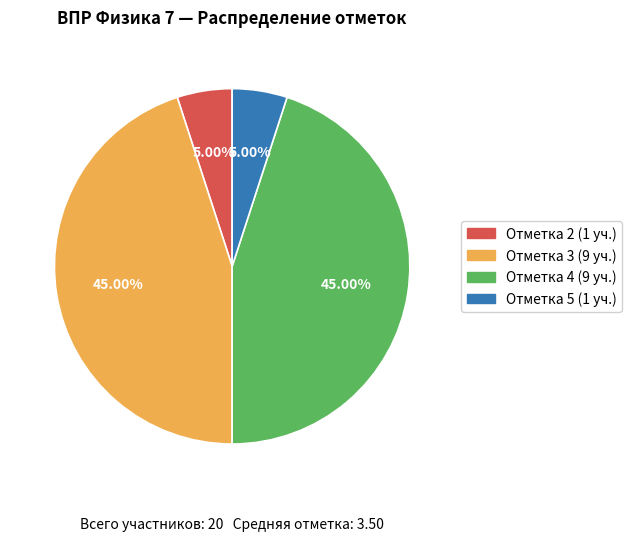

Is there a majority slice in this chart?

No